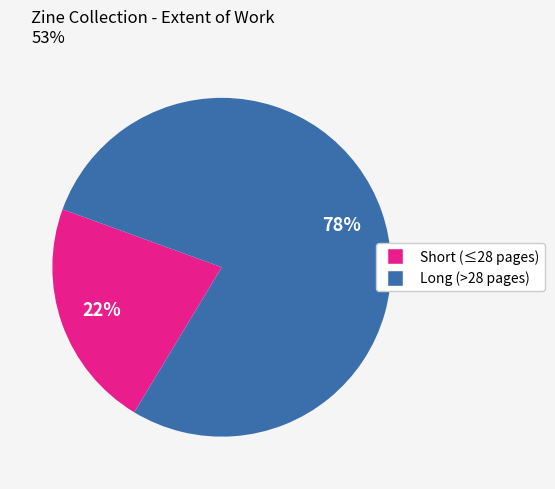

To the nearest percent, what is the average slice percentage?

50%